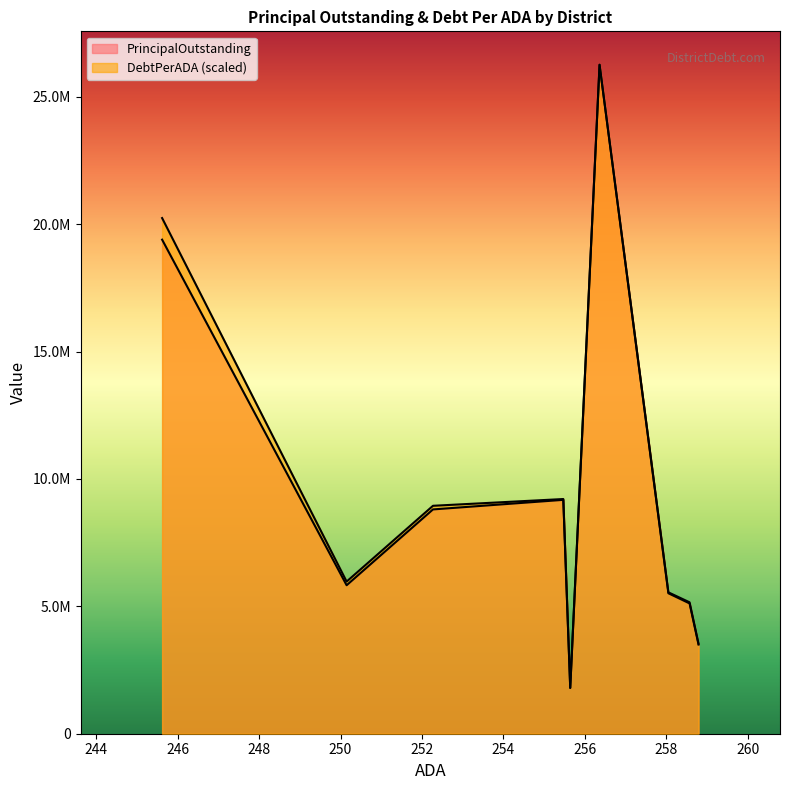

What is the difference between the highest and lowest values at McMullen County ISD?

9145062.3